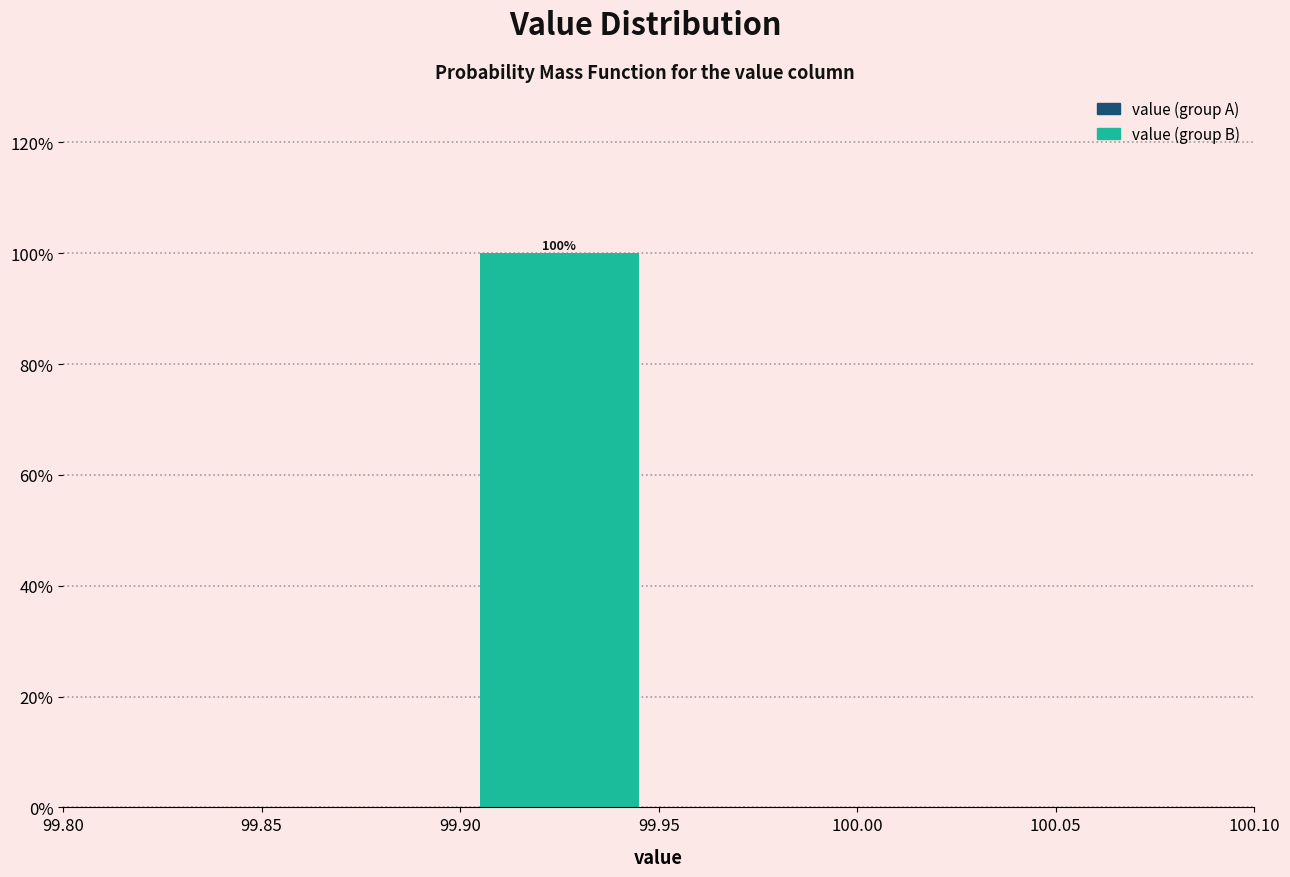

Which range on the x-axis has the tallest bar?

99.90 to 99.95